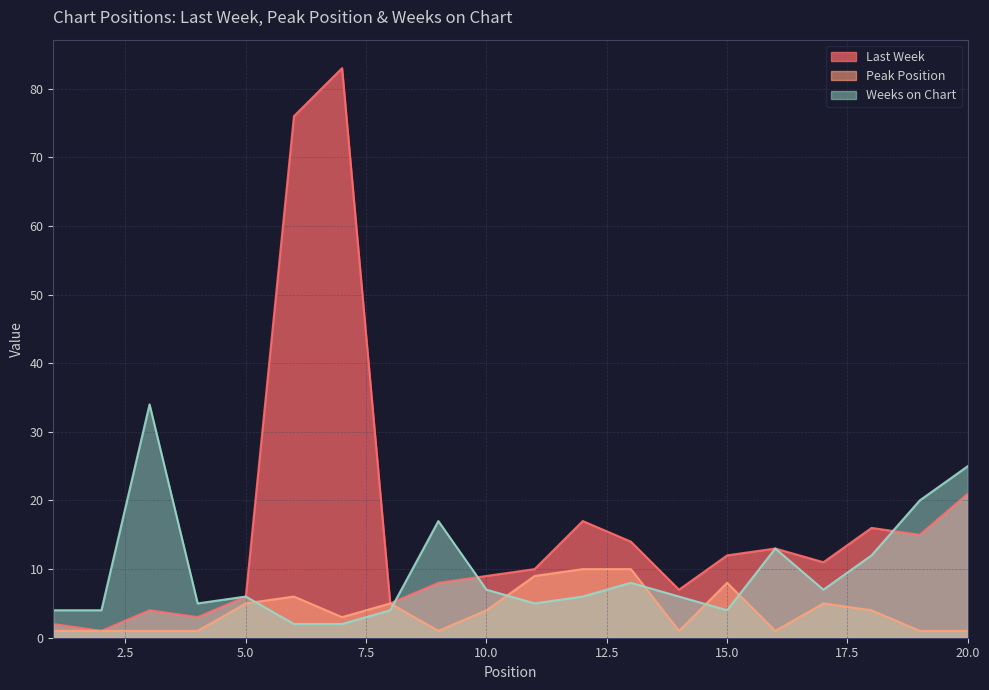

At which label does Weeks on Chart first exceed 6?

3